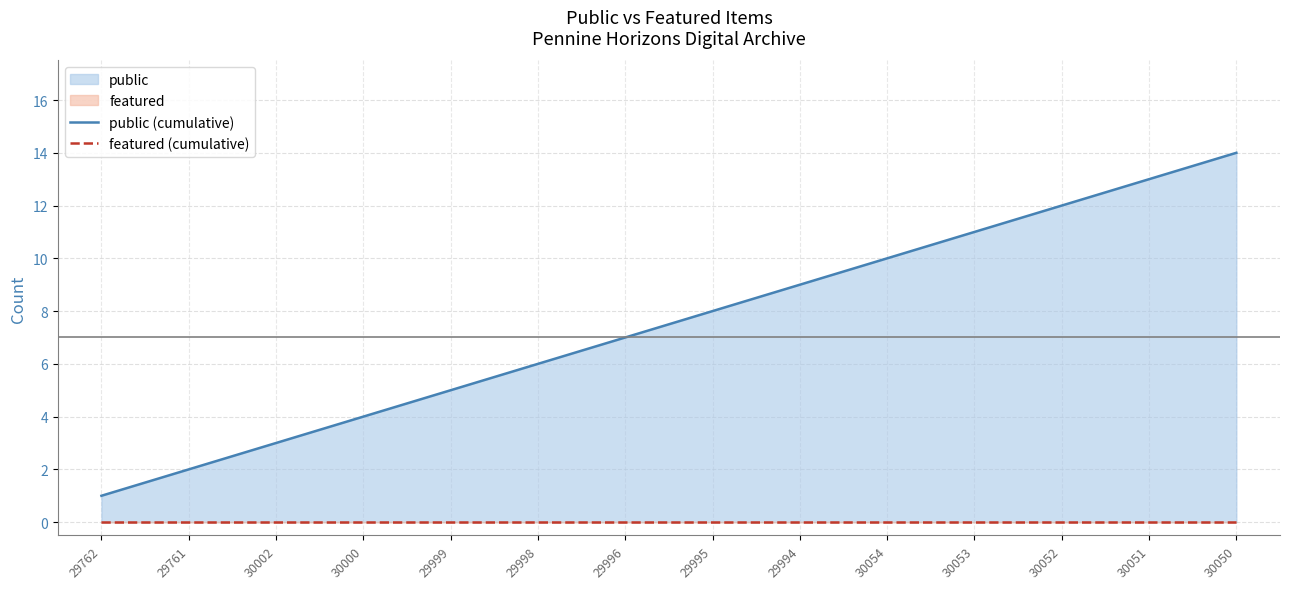

True or false: public (cumulative) and featured (cumulative) intersect in this chart.

False